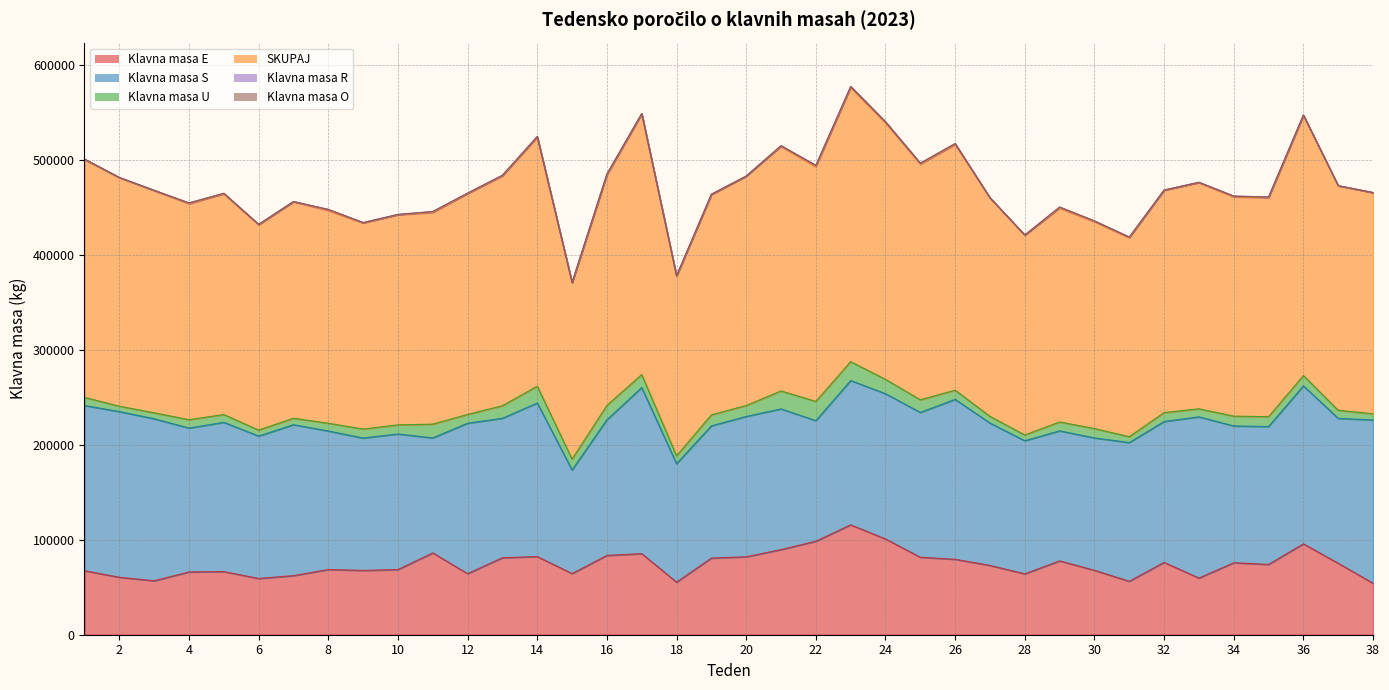

Which series changed the most between 6 and 24?

SKUPAJ